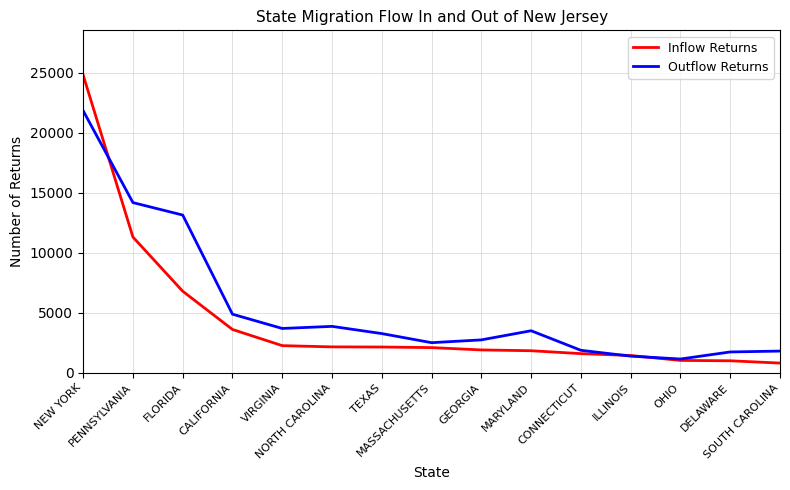

True or false: Inflow Returns has a value of 1446 at ILLINOIS.

True